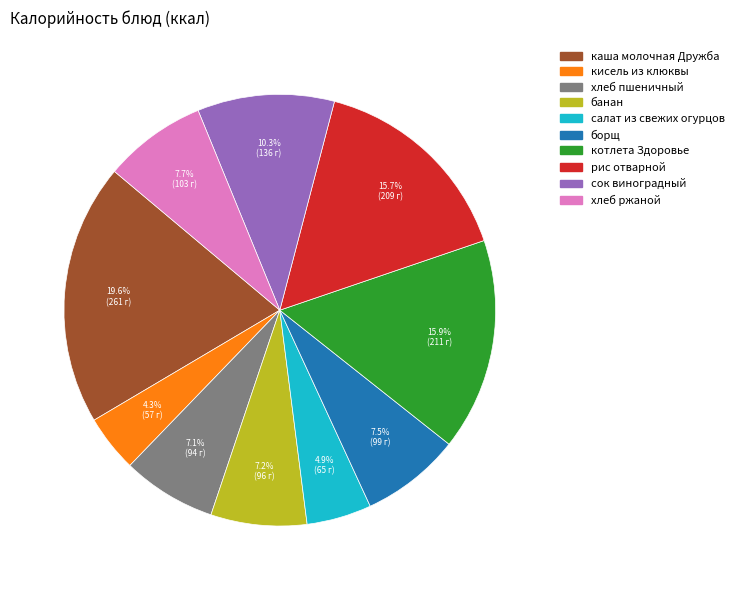

The каша молочная Дружба slice represents 25% of the pie. True or false?

False